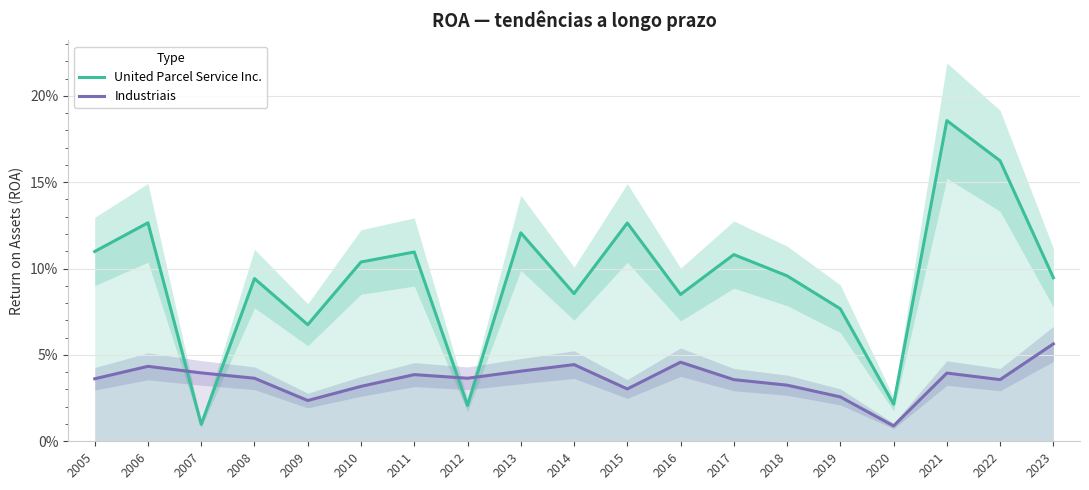

How many Industriais values are between 0 and 1?

19